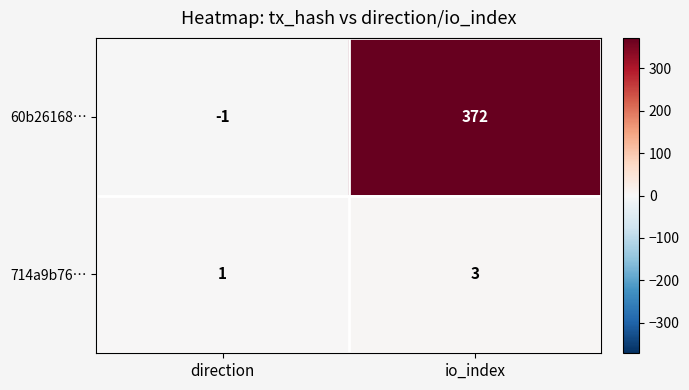

Between direction and io_index, which series saw the biggest shift?

60b26168…